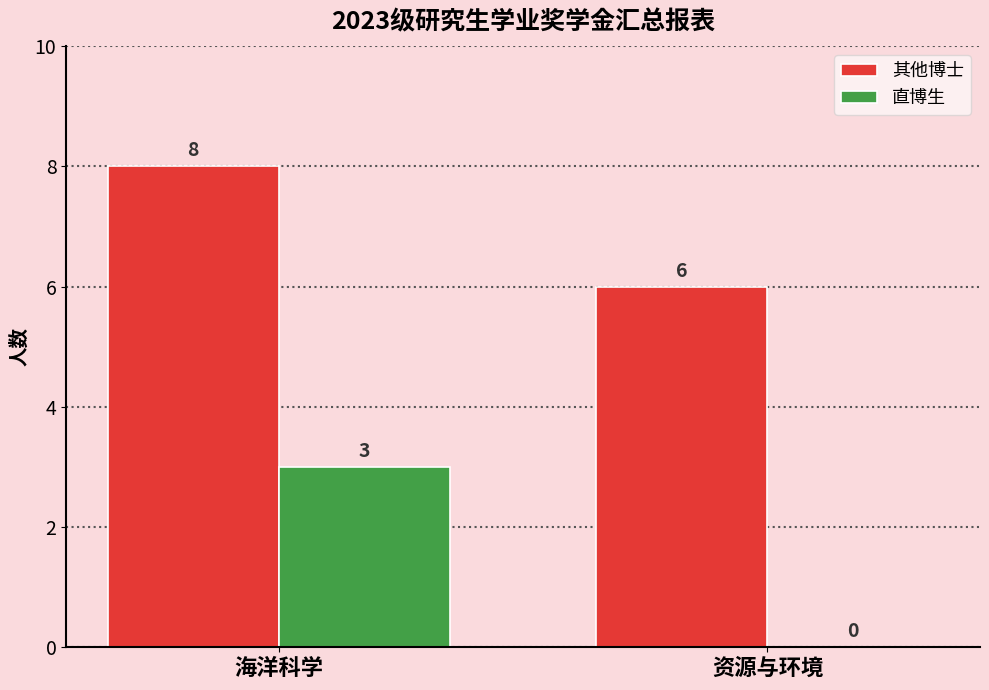

Count the 其他博士 values in the range 6 to 8.

2